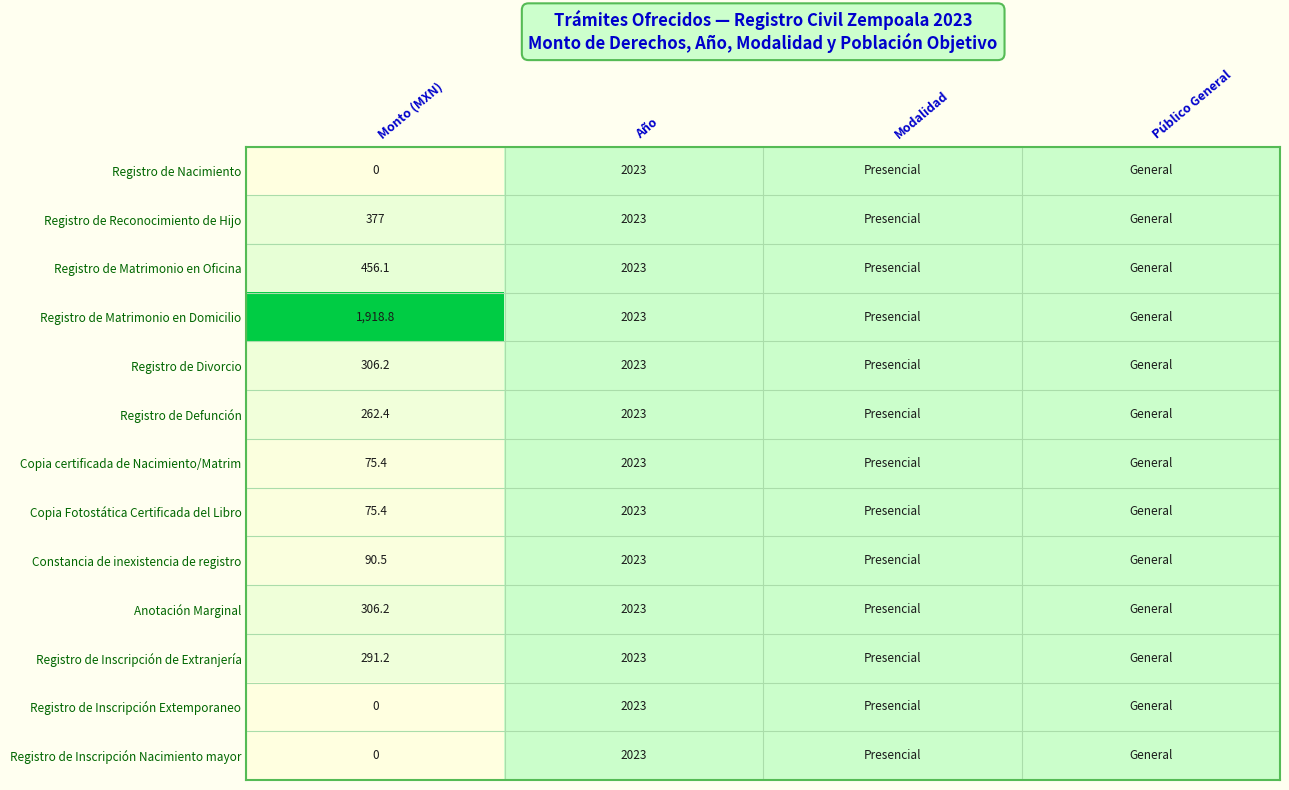

The Registro de Matrimonio en Oficina series shows 978.6 at Año. True or false?

False